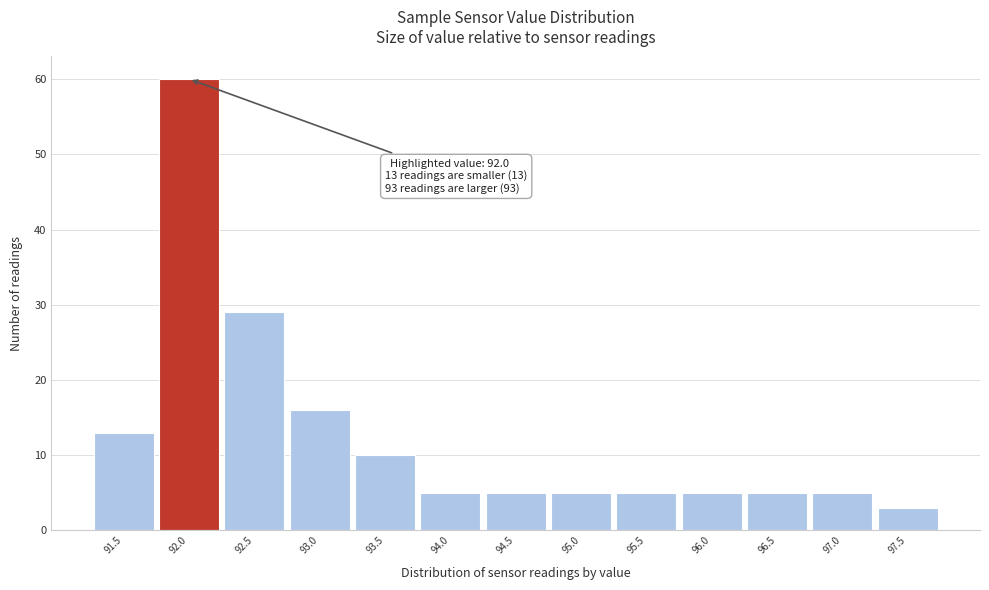

Over which range of the x-axis is the bar tallest?

91.75 to 92.25